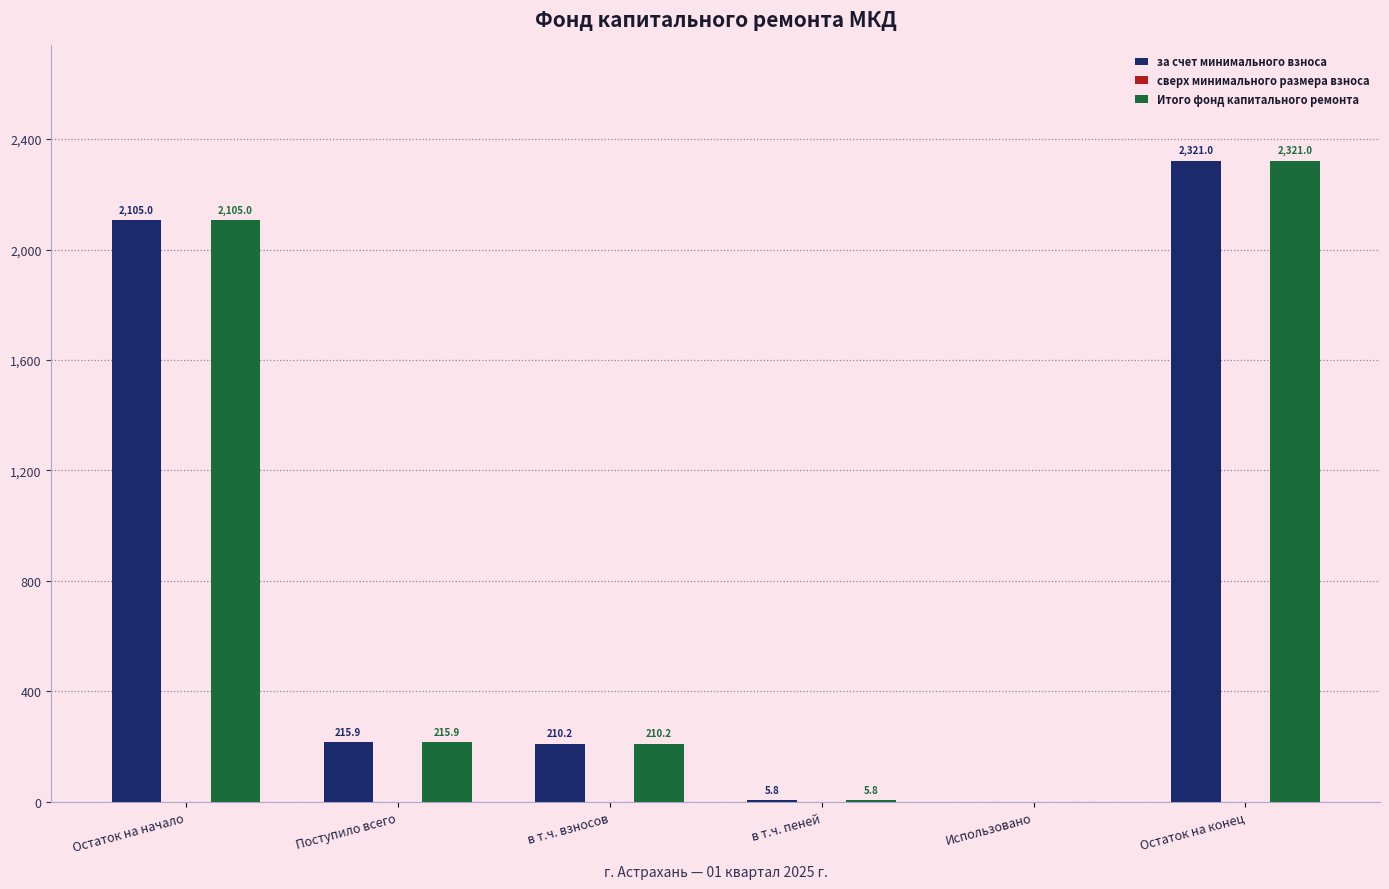

The value of за счет минимального взноса at в т.ч. пеней is 5.8. True or false?

True